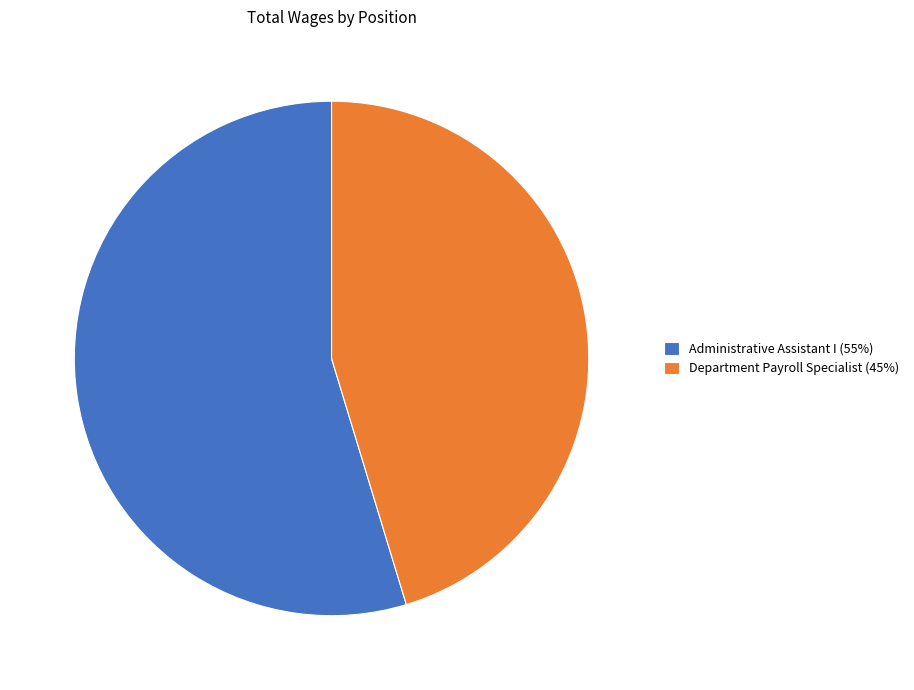

How many segments does this pie chart have?

2